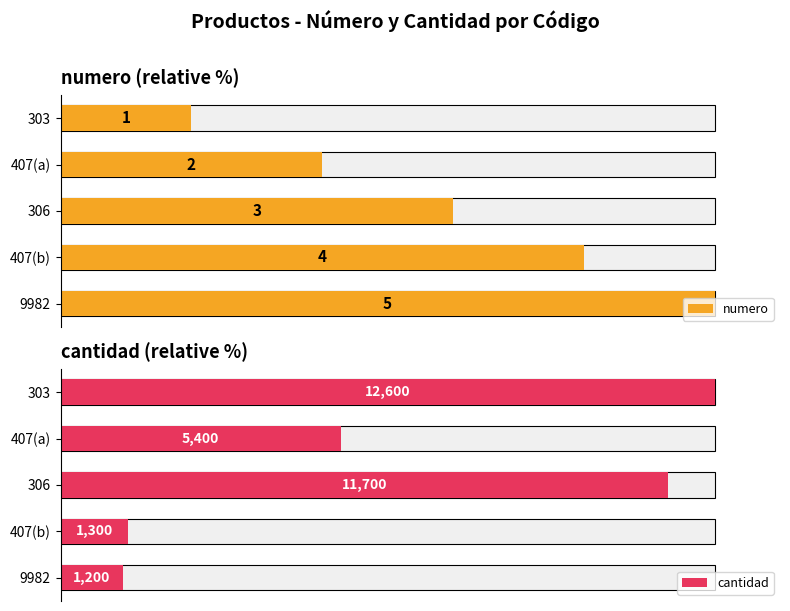

How many values in the cantidad series are below 42?

2